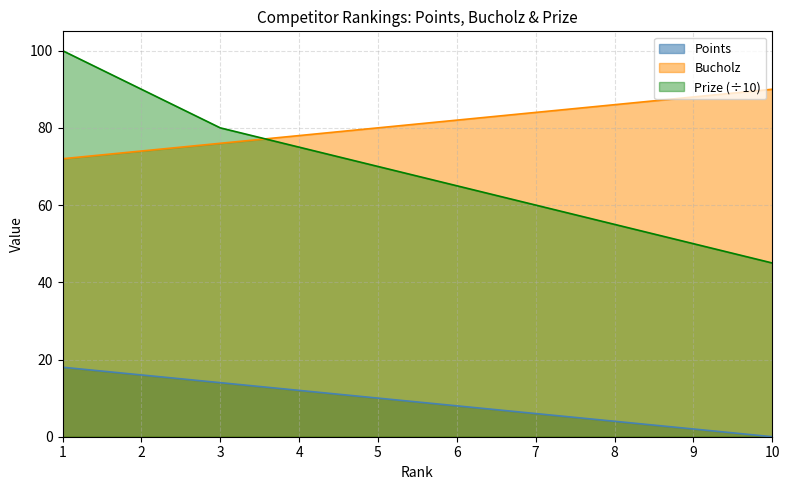

At which label is Points closest to 9?

5